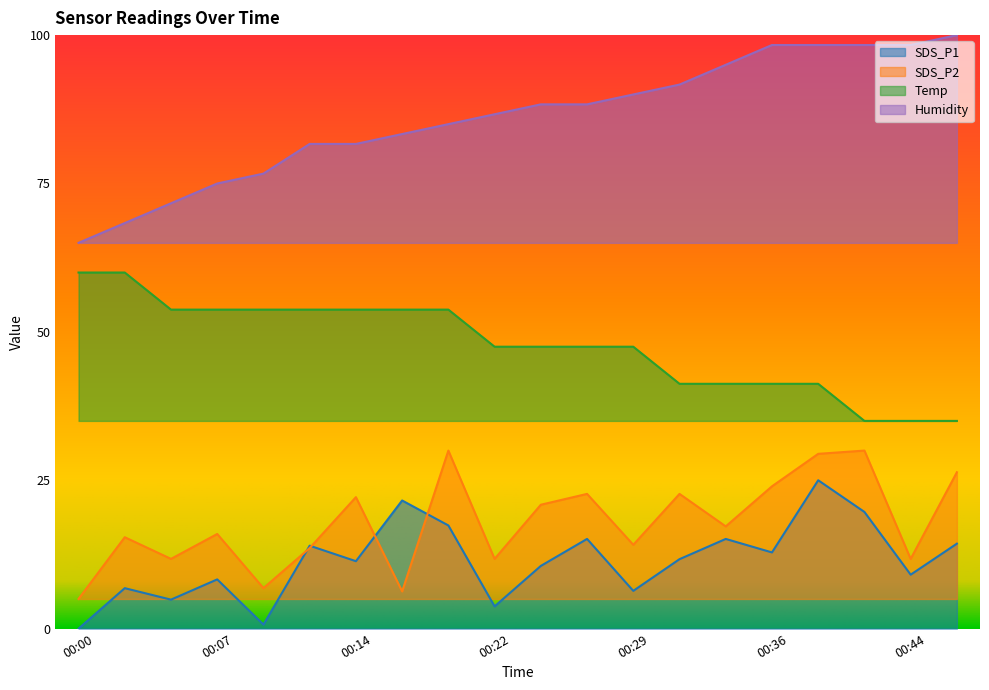

Is it true that Humidity equals 88.3 at 00:27?

True